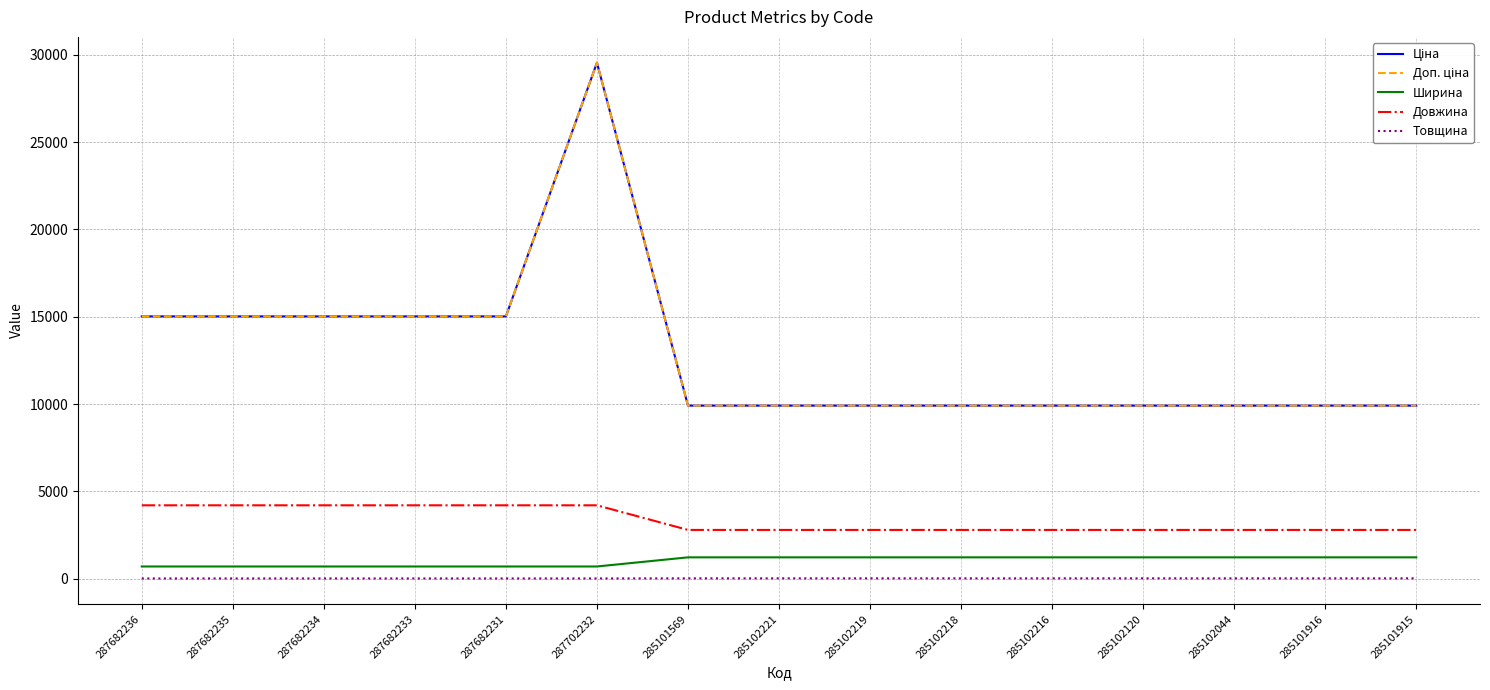

Which series has the largest total across all categories?

Ціна